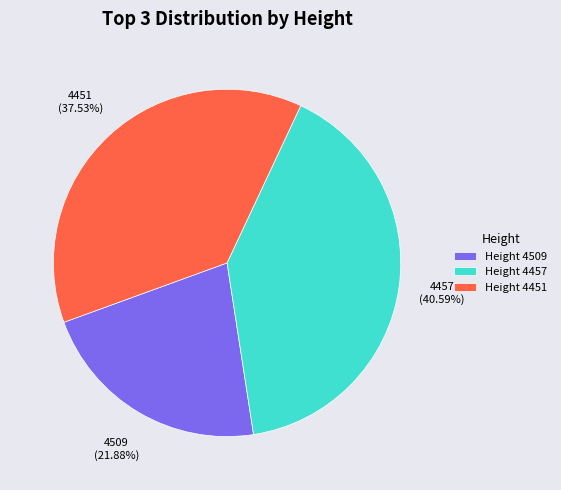

What is the ratio of the value at Height 4509 to the value at Height 4457?

0.5